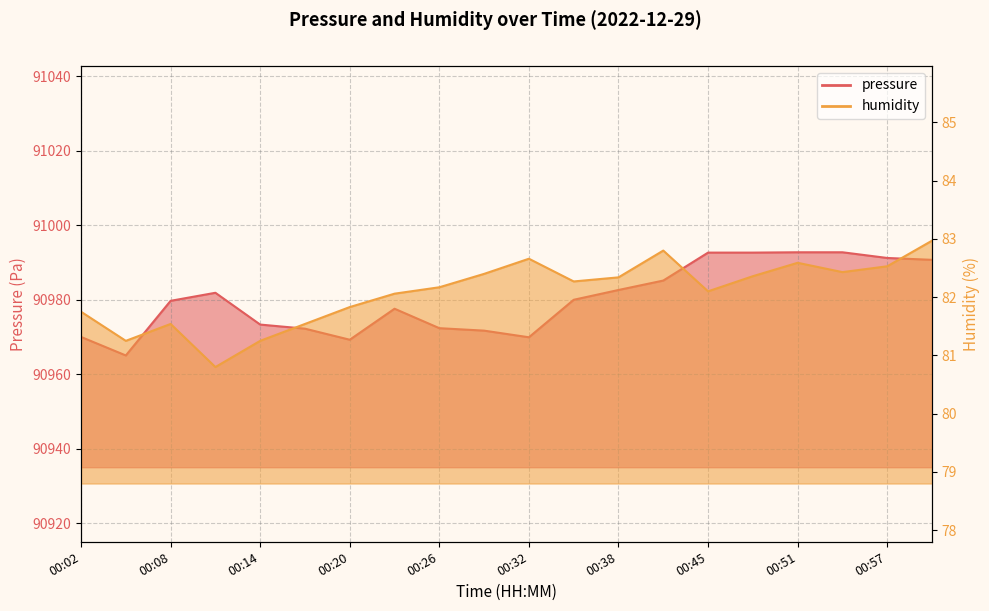

Reading left to right, transcribe all the data shown in this chart.

pressure: 90970.1	90965.1	90979.8	90981.9	90973.4	90972.3	90969.3	90977.6	90972.4	90971.8	90970.0	90980.0	90982.7	90985.2	90992.7	90992.7	90992.8	90992.8	90991.2	90990.8
humidity: 81.8	81.2	81.5	80.8	81.2	81.5	81.8	82.1	82.2	82.4	82.7	82.3	82.3	82.8	82.1	82.4	82.6	82.4	82.5	83.0